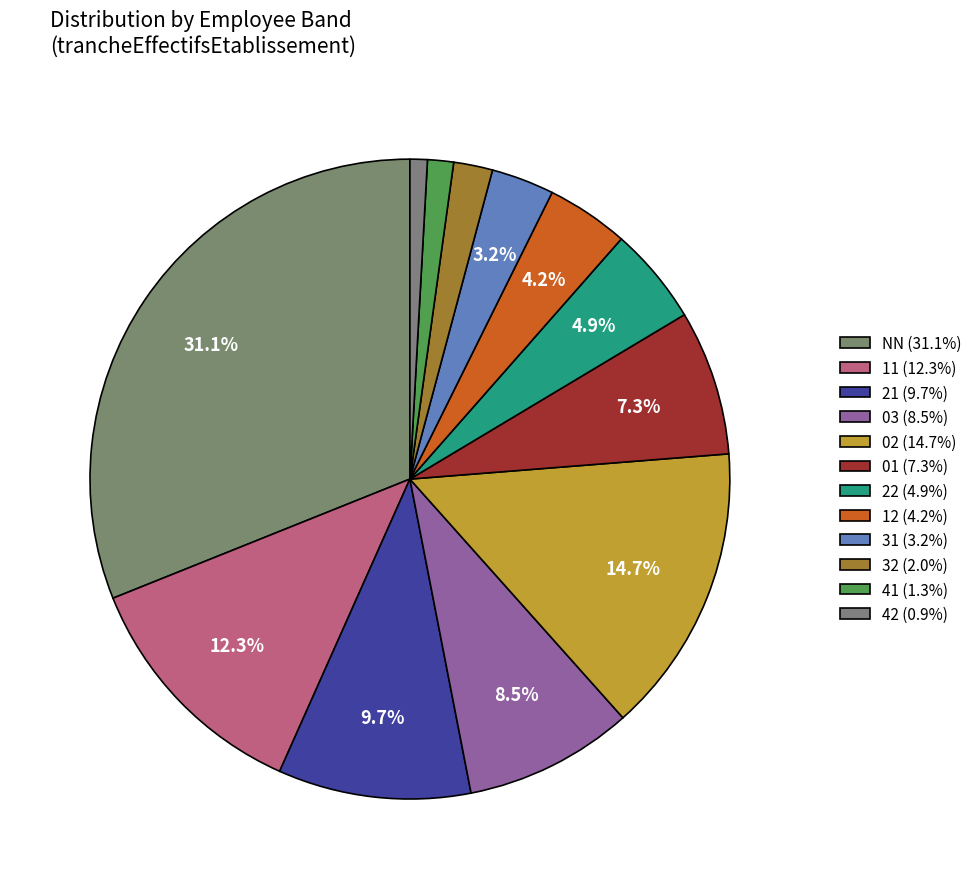

What percentage do NN and 31 together represent?

34.2%